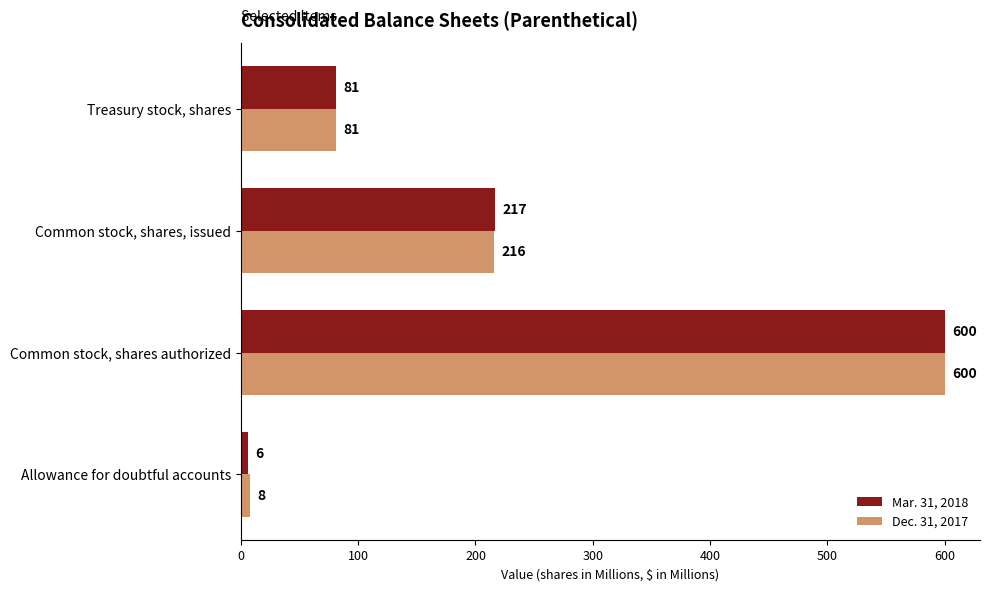

What is the difference between the second highest and second lowest values in the Mar. 31, 2018 series?

136